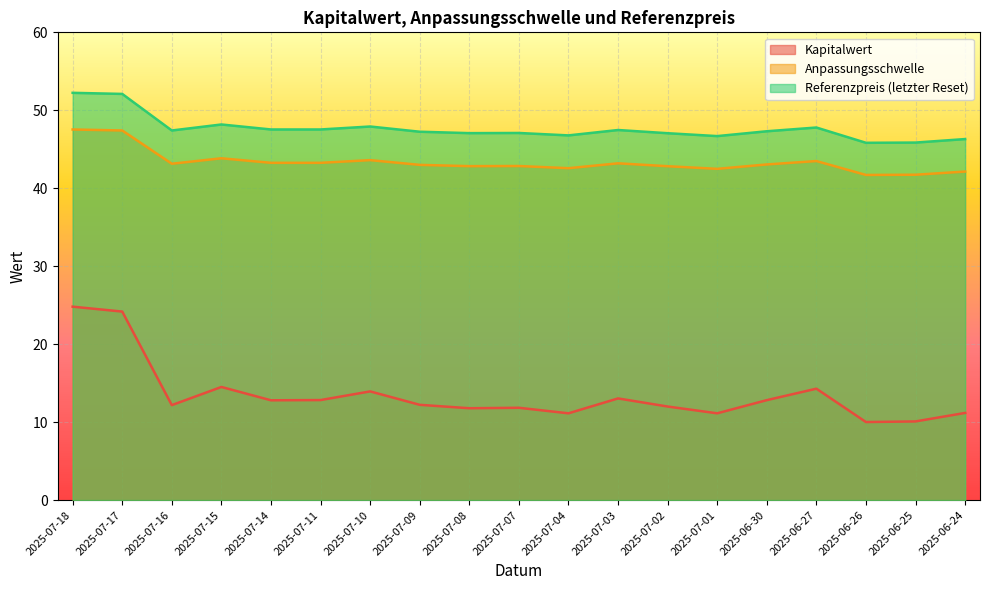

What is the value of the Kapitalwert point at the 15th from the left?

12.8